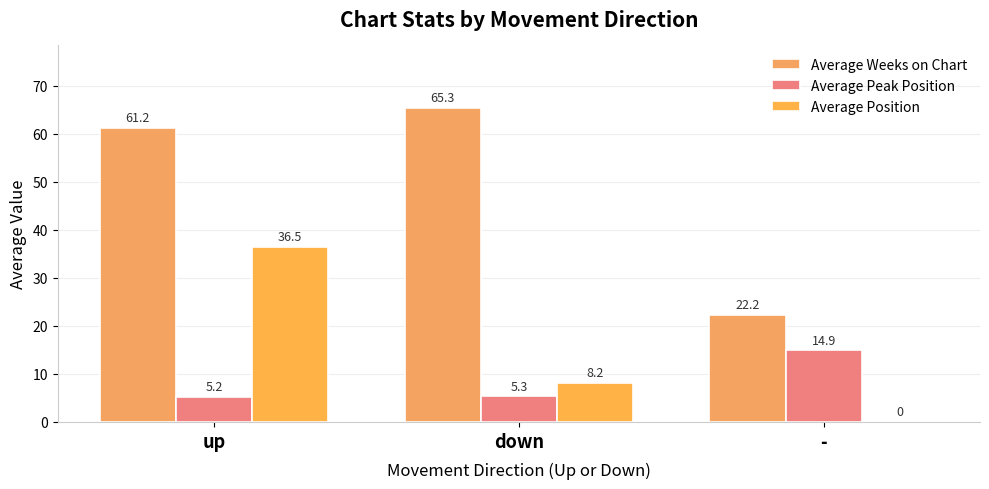

How many data points in Average Position are above 8?

2